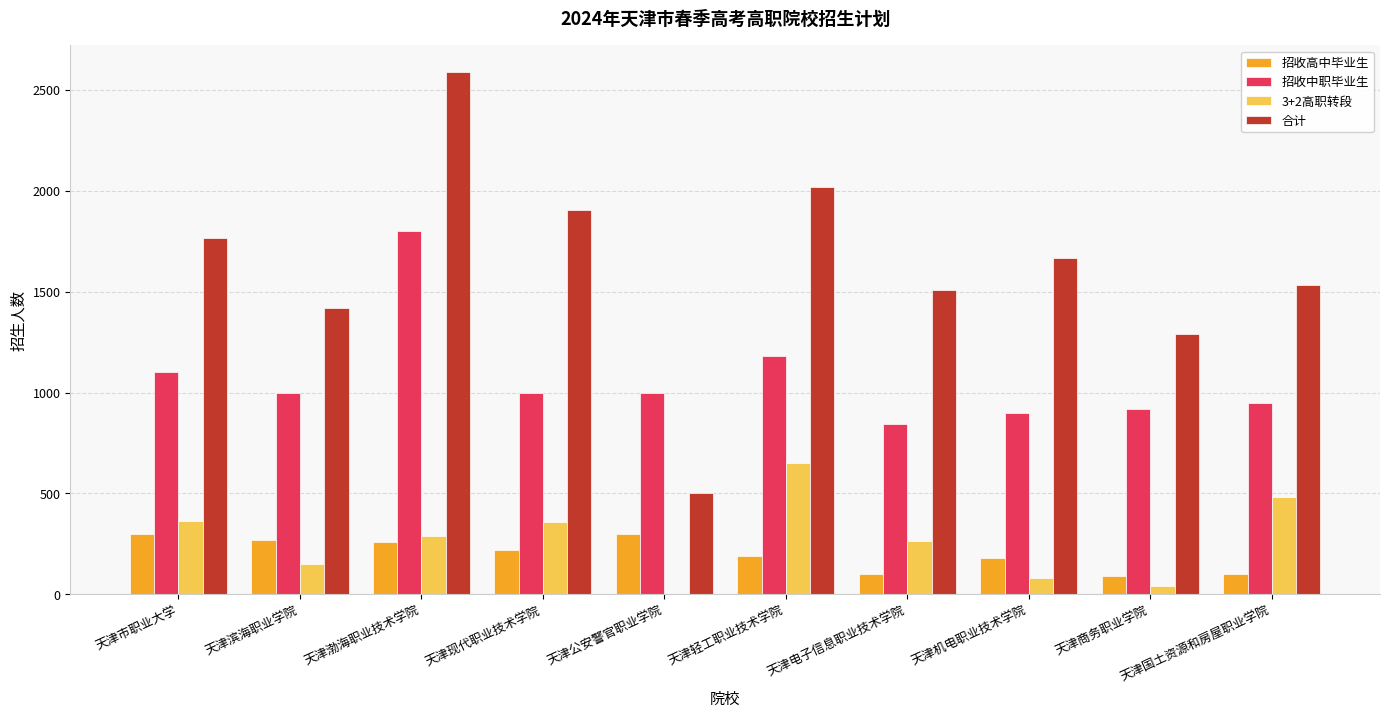

What is the spread (max minus min) of values at 天津现代职业技术学院?

1683